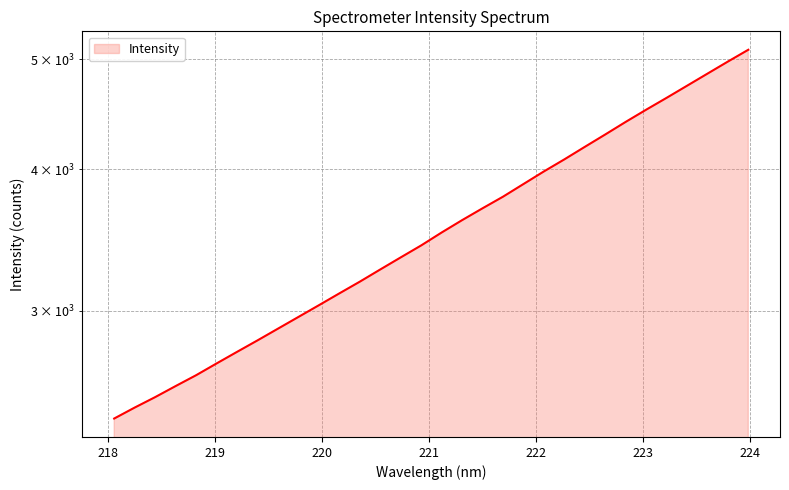

What is the label of the 7th point from the right?

222.8355